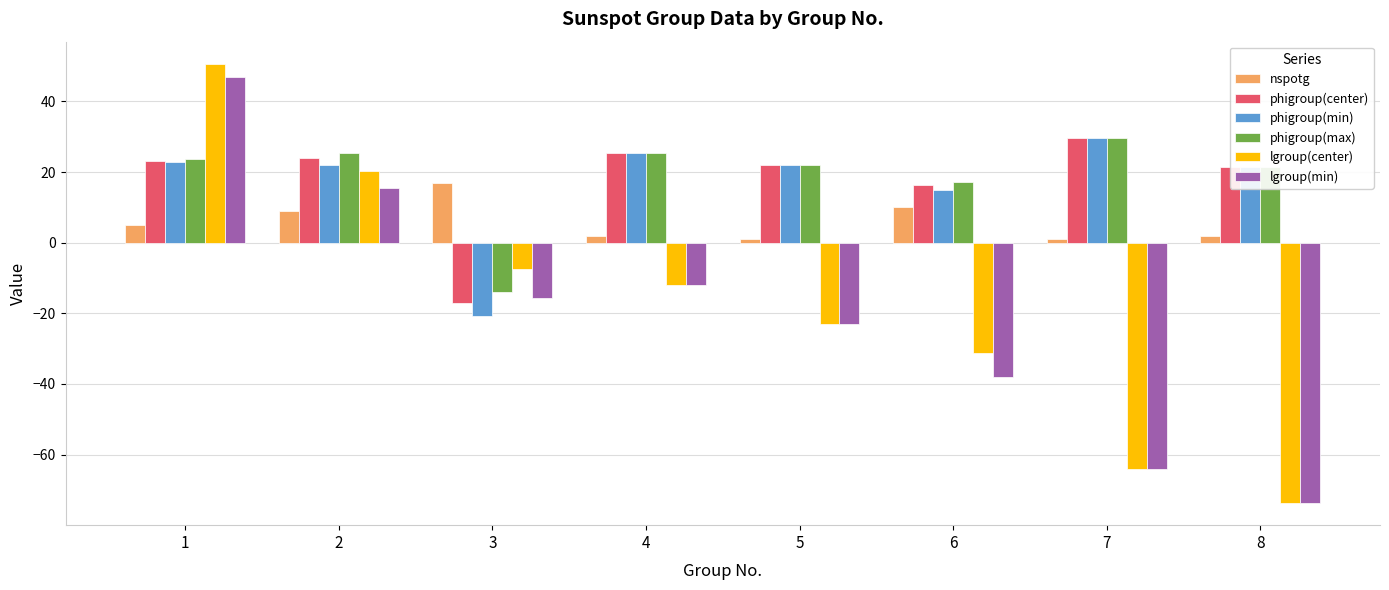

True or false: phigroup(min) has a value of 8.4 at 4.

False